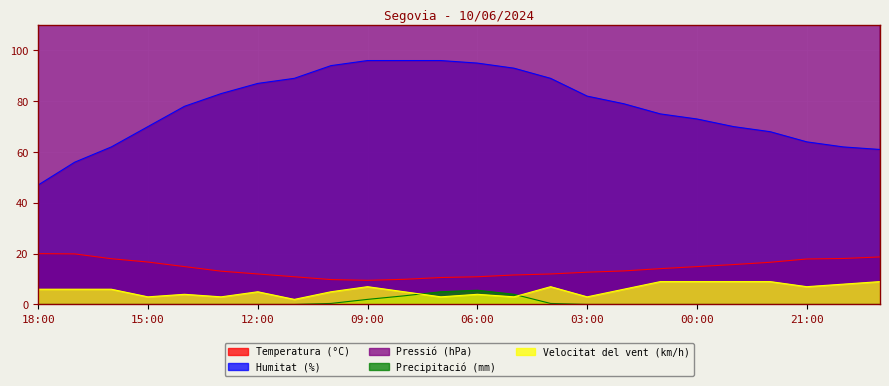

How many lines are shown in the chart?

5